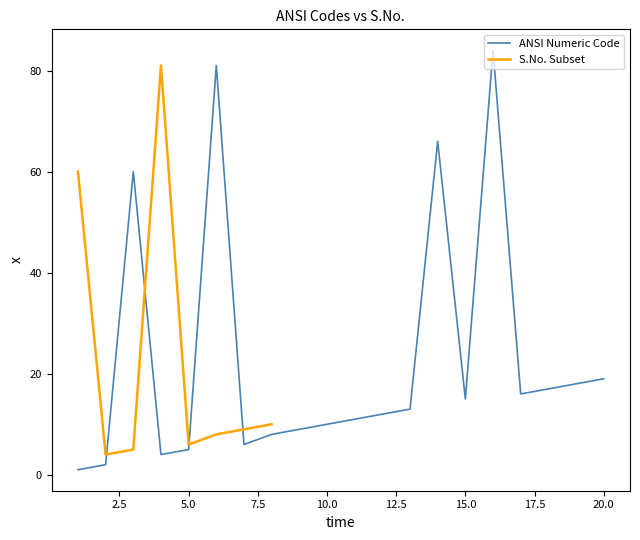

How many points are higher than both their immediate neighbors (excluding endpoints)?

4